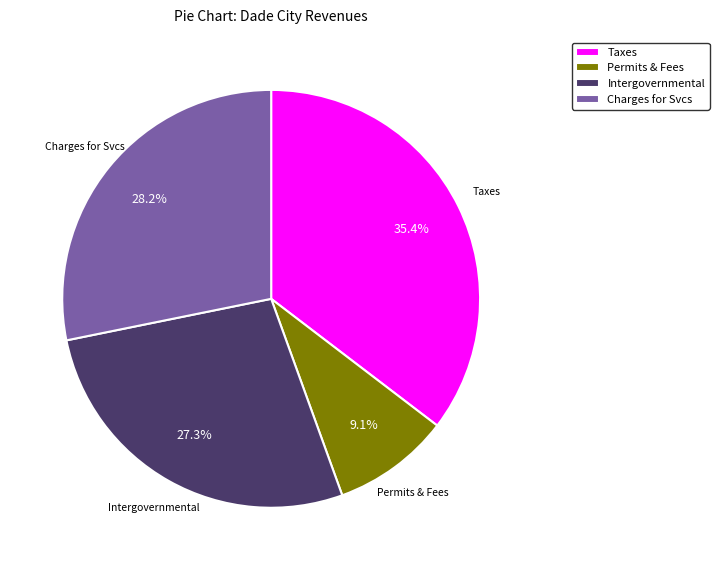

Does Taxes account for over 50% of the chart?

No